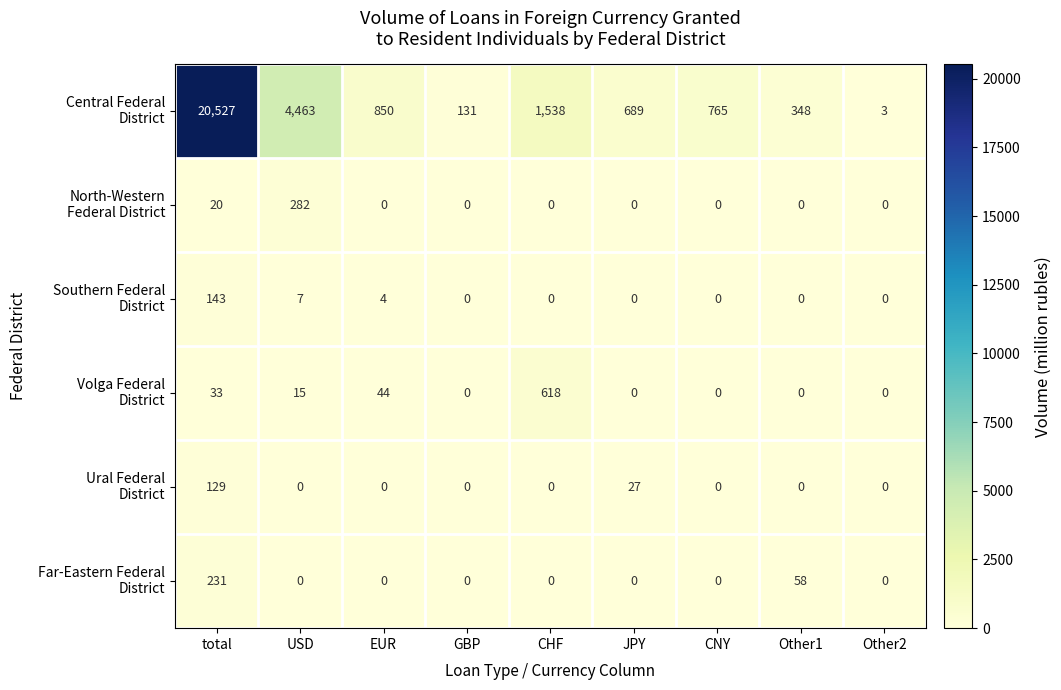

Count the number of data series in this chart.

6